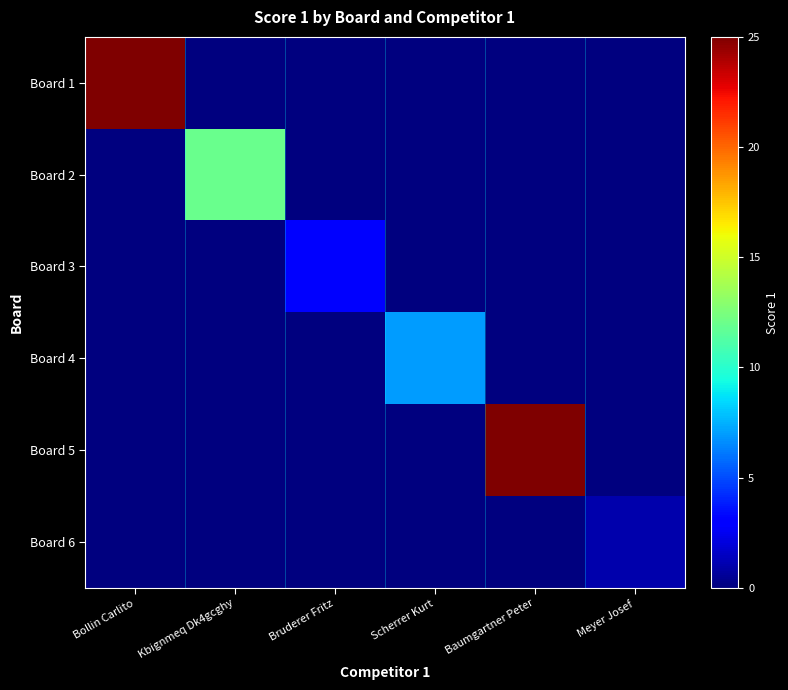

What is the difference between the highest and lowest values at Scherrer Kurt?

7